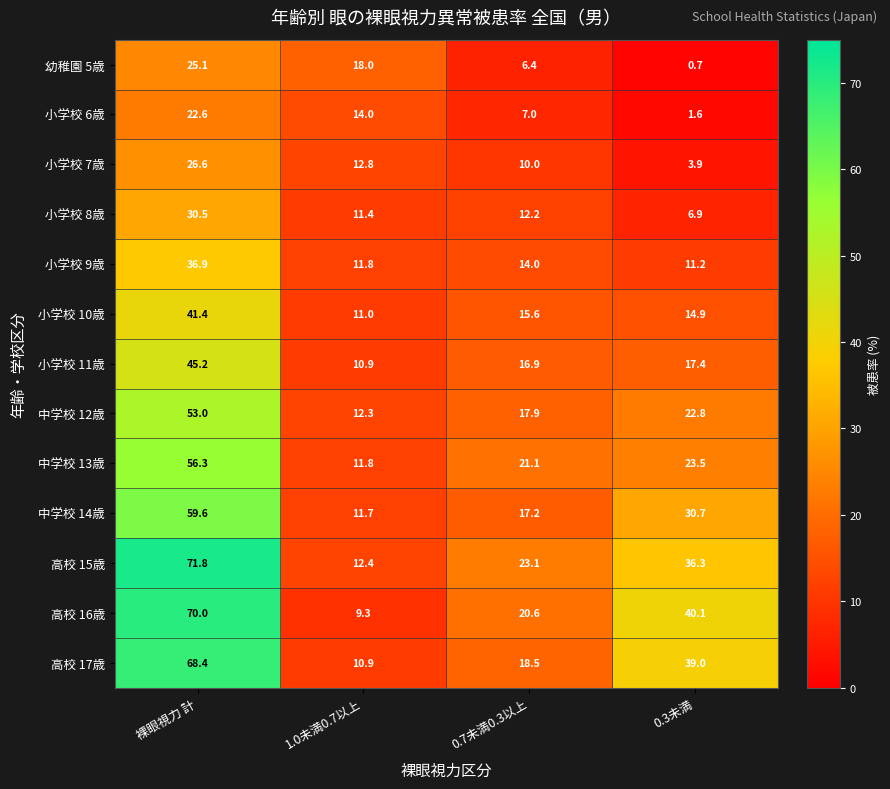

Rank the series at 0.7未満0.3以上 from lowest to highest value.

幼稚園 5歳, 小学校 6歳, 小学校 7歳, 小学校 8歳, 小学校 9歳, 小学校 10歳, 小学校 11歳, 中学校 14歳, 中学校 12歳, 高校 17歳, 高校 16歳, 中学校 13歳, 高校 15歳